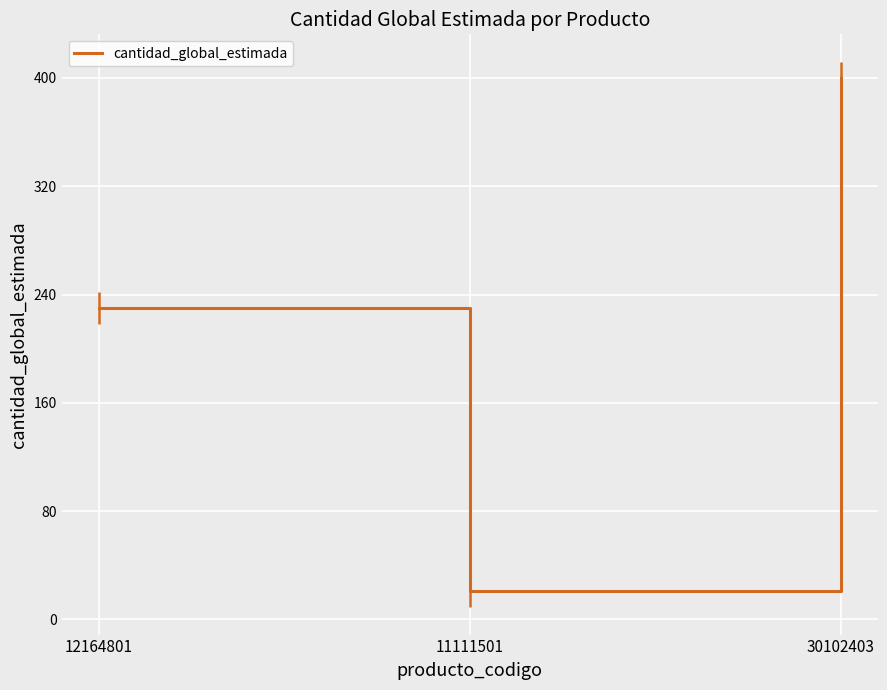

How many values are between 21 and 400?

3